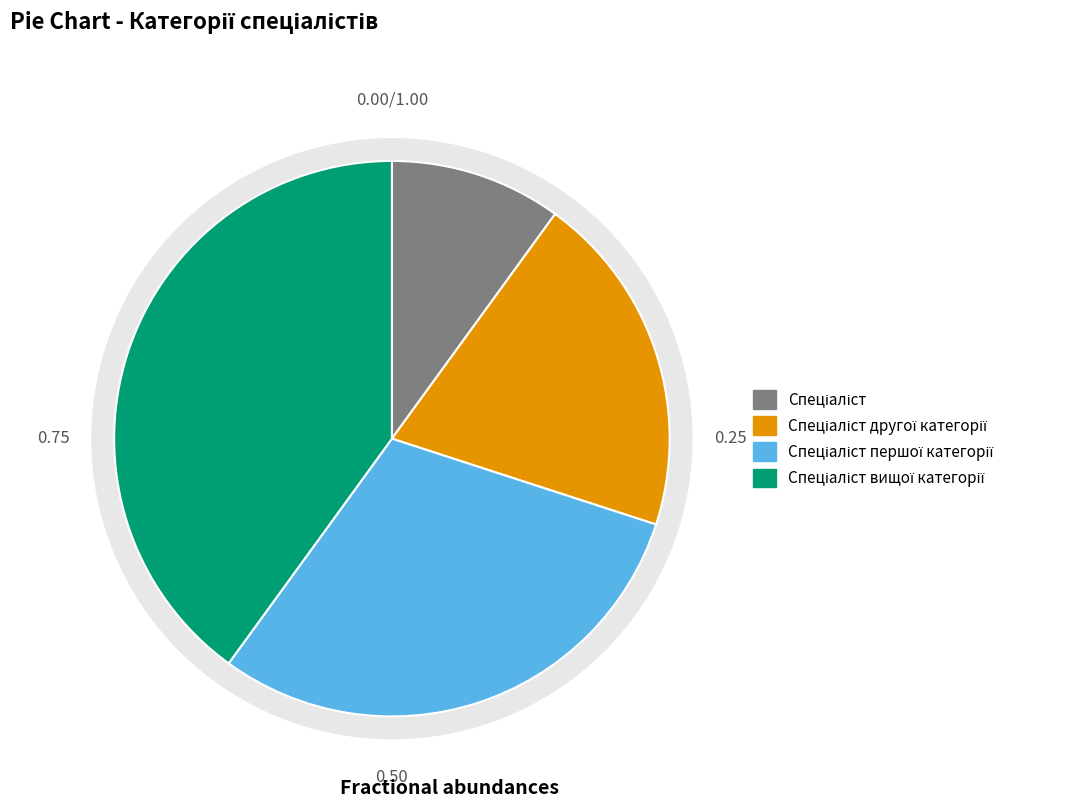

To the nearest percent, what is the average slice percentage?

25%